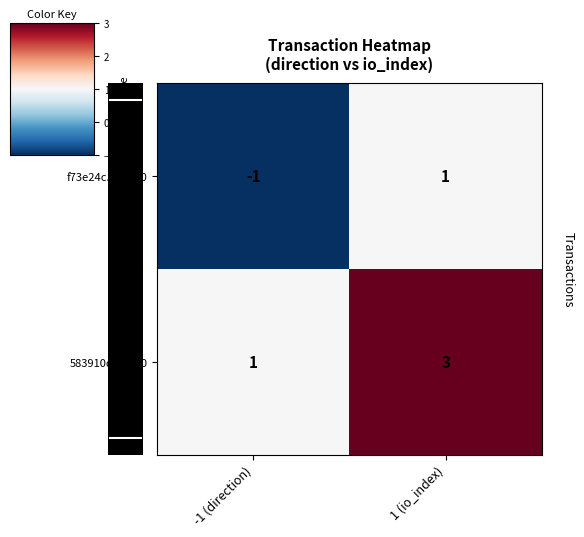

At which category does the chart reach its minimum across all series?

-1 (direction)